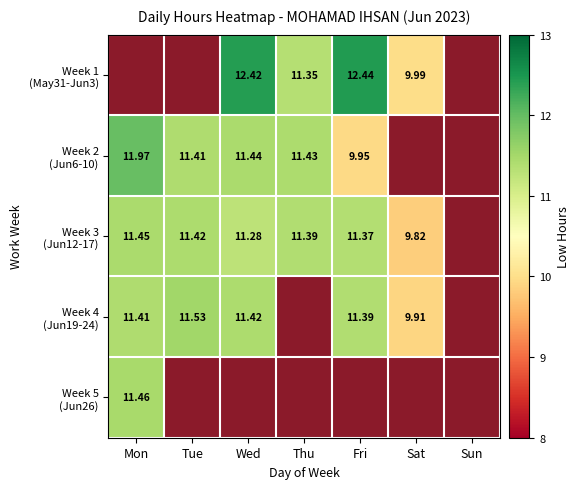

How many values in the Week 4 (Jun19-24) series are below 11?

1